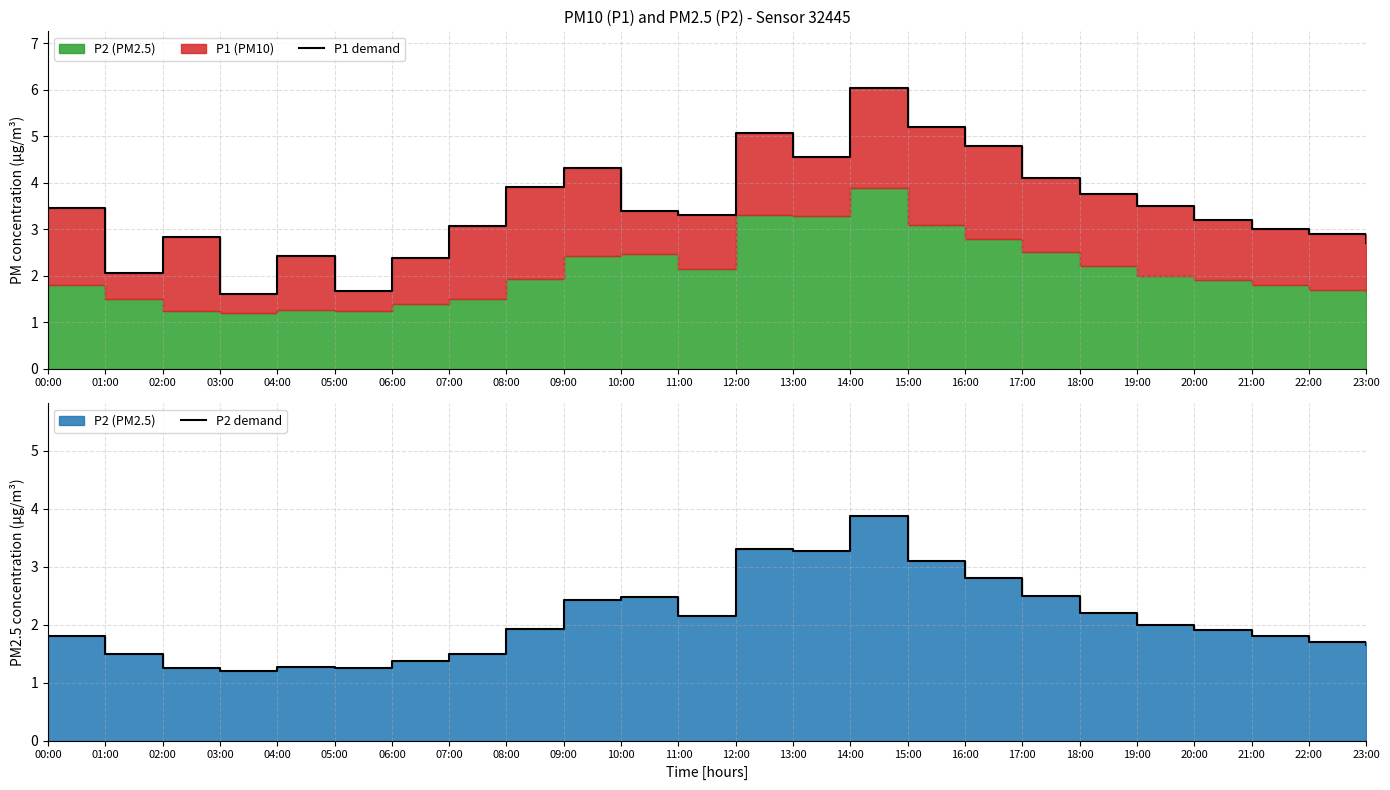

What is the label of the 14th point from the right?

10:00